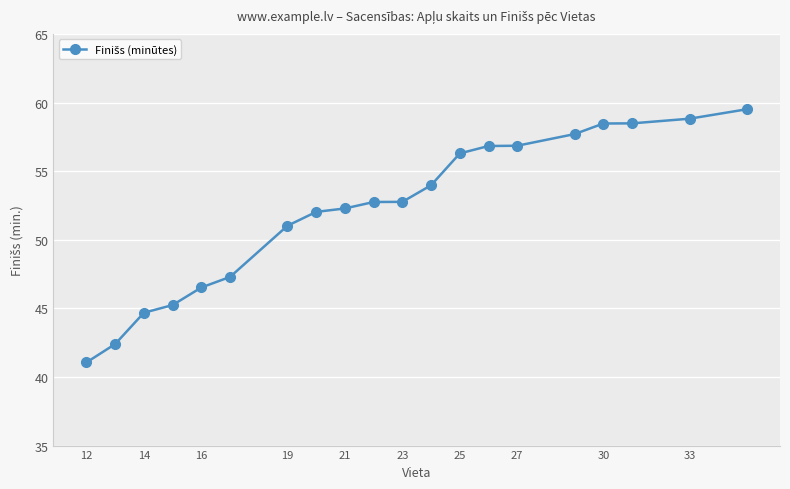

What is the difference between the second highest and second lowest values?

16.4